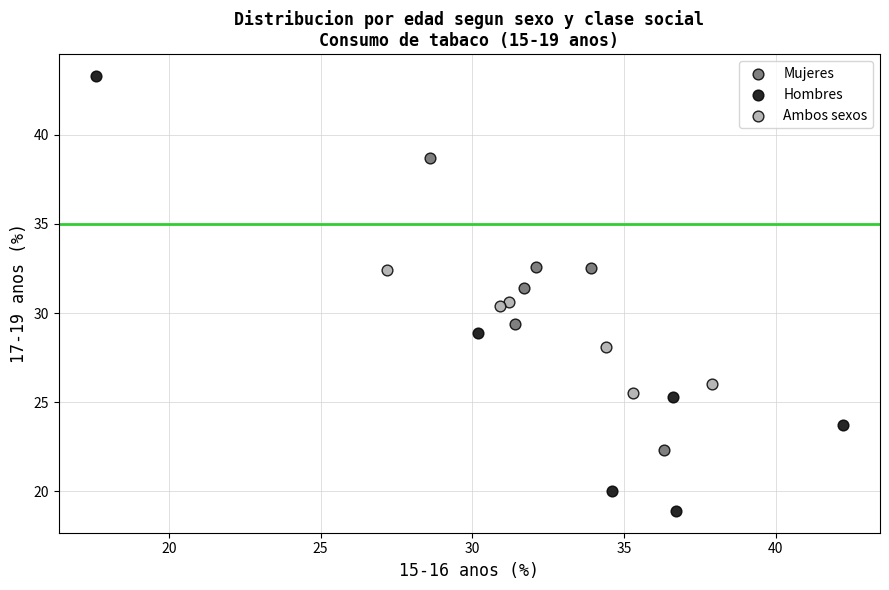

Which series reaches the minimum Y coordinate?

Hombres